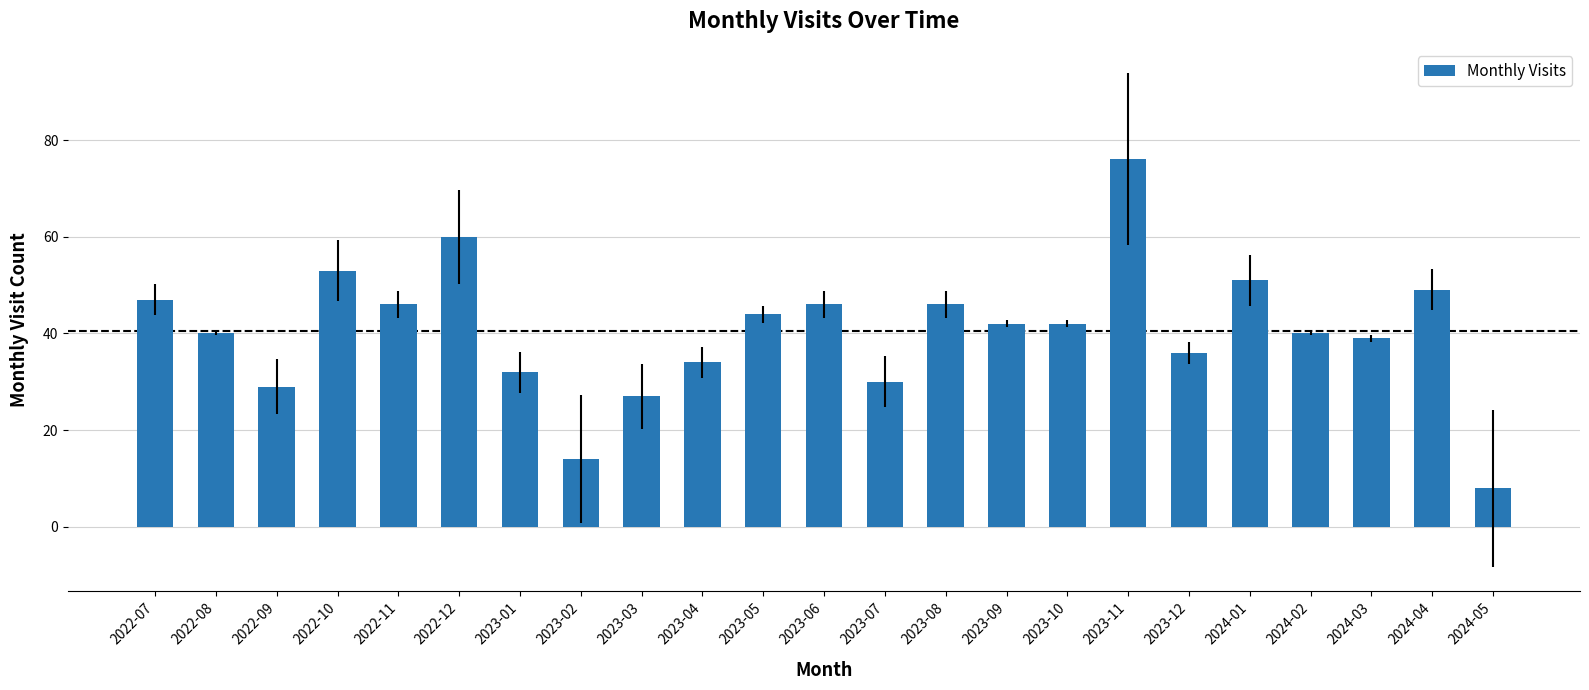

The value at 2023-06 is 46. True or false?

True